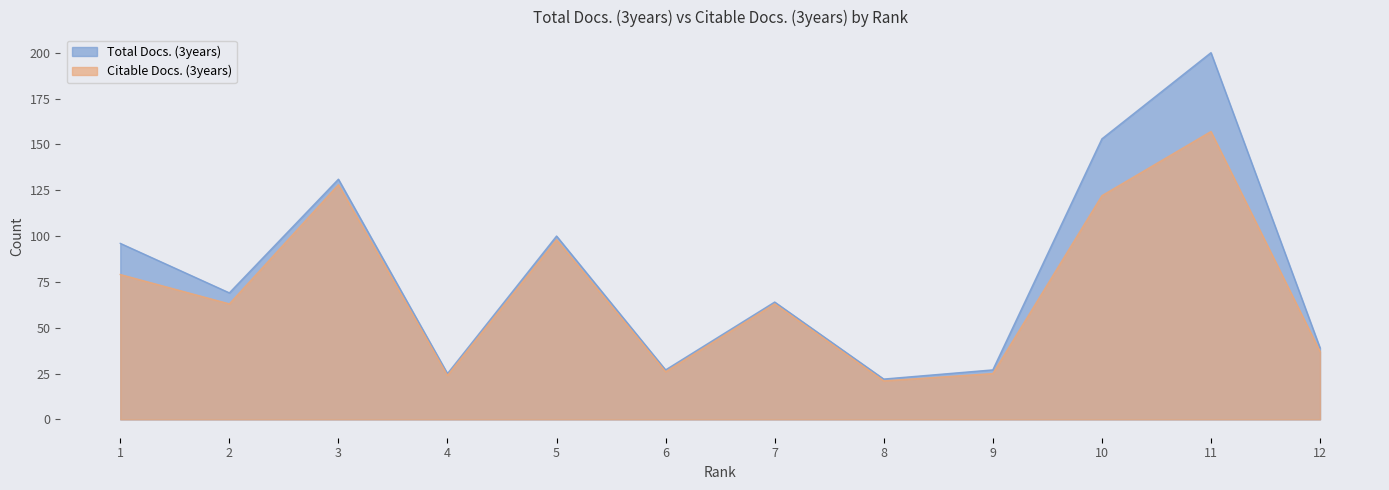

What is the difference between the Citable Docs. (3years) values at 1 and 6?

53